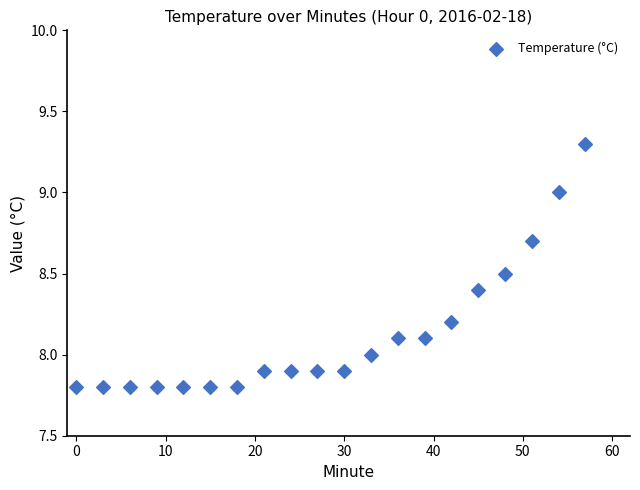

What is the range of Y values (max minus min)?

1.5